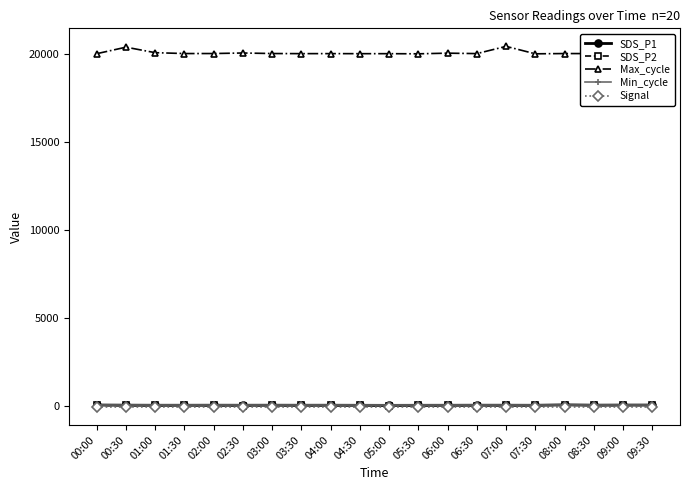

What is the value of the Signal point at the 14th from the left?

-73.0